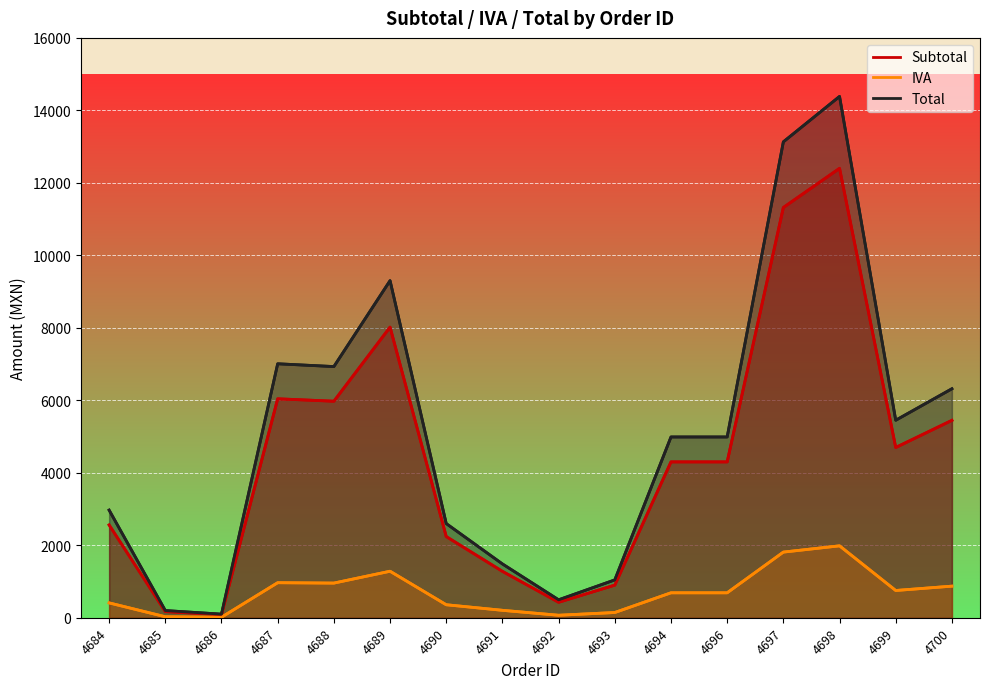

Reading left to right, transcribe all the data shown in this chart.

Subtotal: 4684=2560.0	4685=170.7	4686=85.3	4687=6041.0	4688=5974.5	4689=8019.0	4690=2240.0	4691=1280.0	4692=426.7	4693=900.1	4694=4300.1	4696=4300.1	4697=11320.3	4698=12400.6	4699=4698.0	4700=5446.8
IVA: 4684=409.6	4685=27.3	4686=13.7	4687=966.6	4688=955.9	4689=1283.0	4690=358.4	4691=204.8	4692=68.3	4693=144.0	4694=688.0	4696=688.0	4697=1811.2	4698=1984.1	4699=751.7	4700=871.5
Total: 4684=2969.6	4685=198.0	4686=99.0	4687=7007.6	4688=6930.4	4689=9302.0	4690=2598.4	4691=1484.7	4692=495.0	4693=1044.2	4694=4988.2	4696=4988.2	4697=13131.5	4698=14384.8	4699=5449.7	4700=6318.3